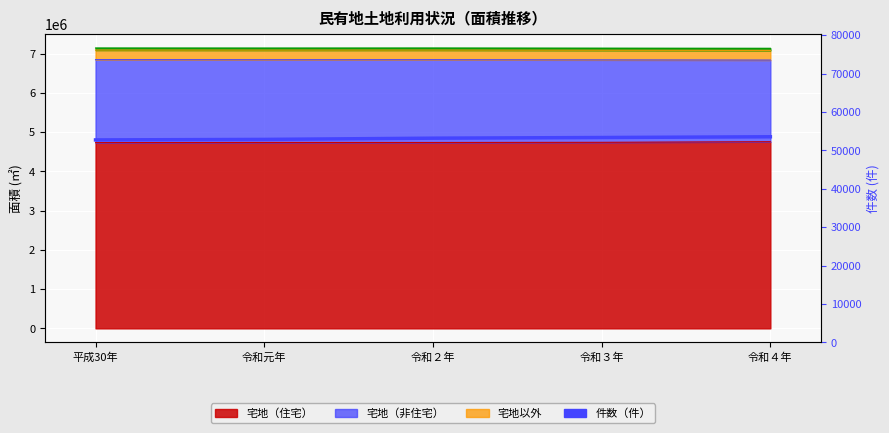

What is the difference between the values at 令和３年 and 平成30年?

626